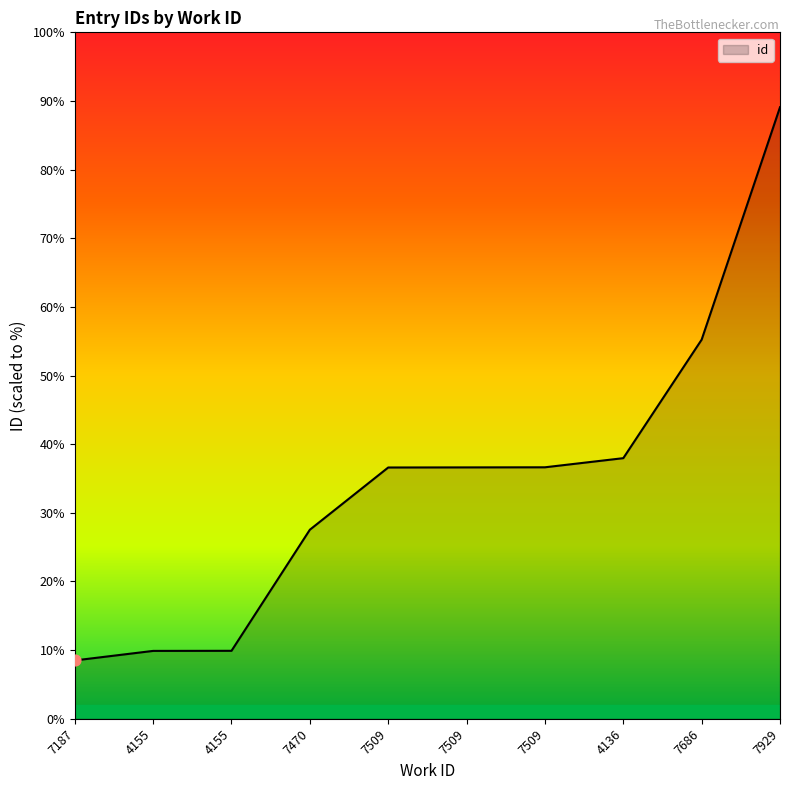

What is the change in value from 4136 to 7929?

+3536